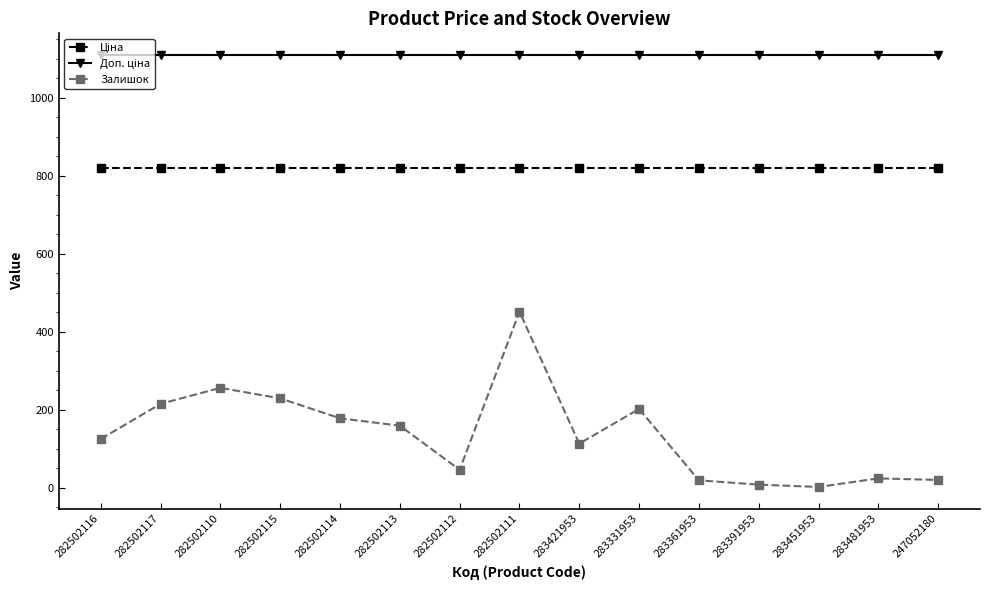

Which series changed the most between 282502115 and 282502112?

Залишок